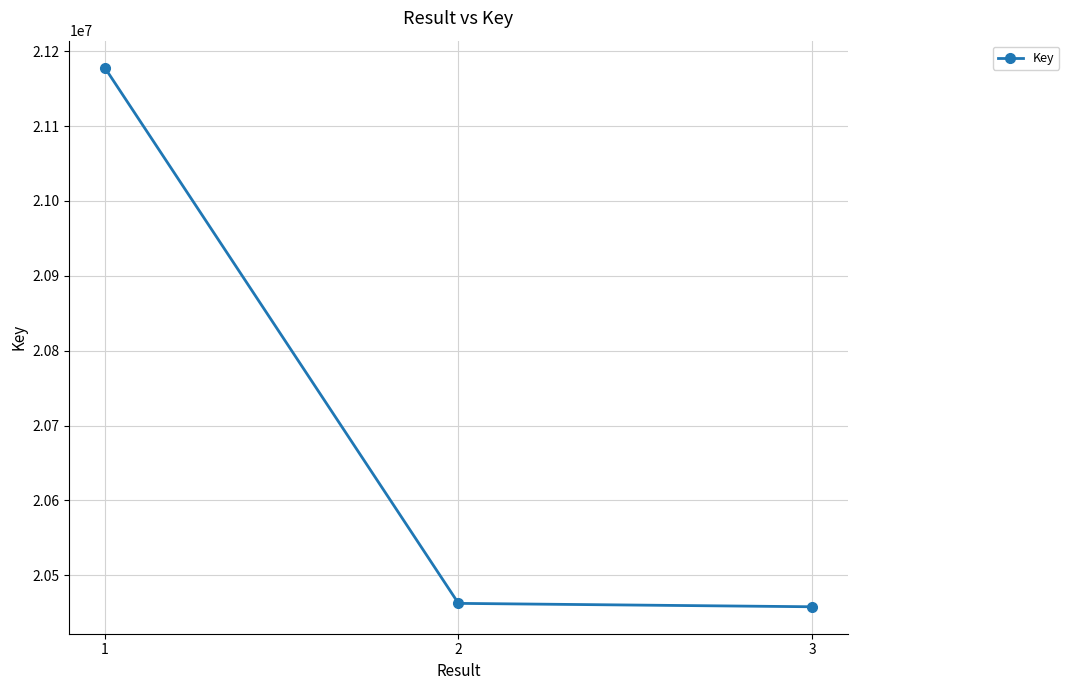

At which label is the value closest to 20818078?

2